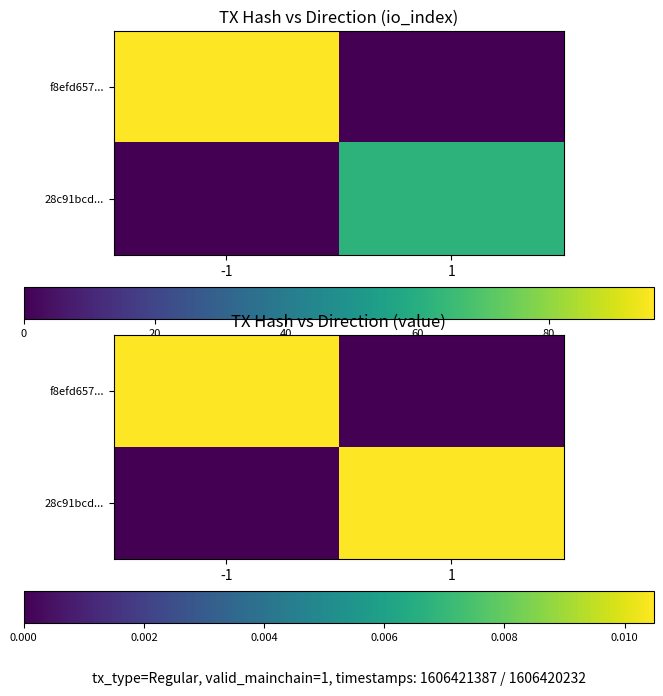

The f8efd657... series shows 0.0 at -1. True or false?

False